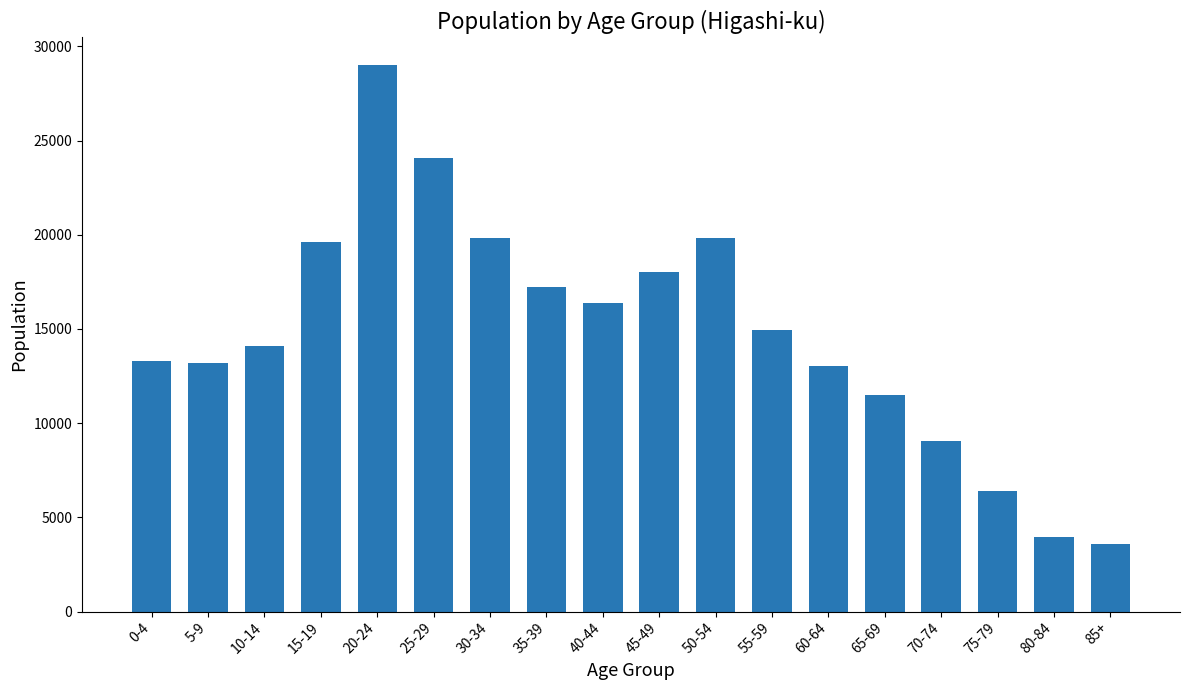

What is the sum of the values at 40-44 and 45-49?

34396